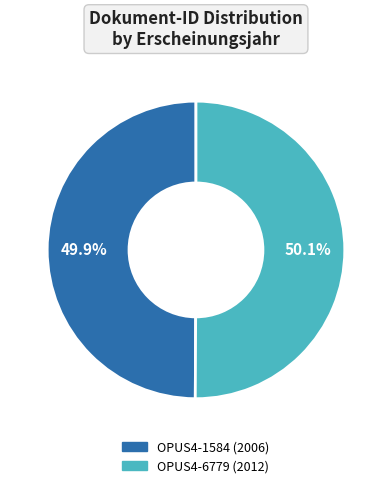

How many segments does this pie chart have?

2